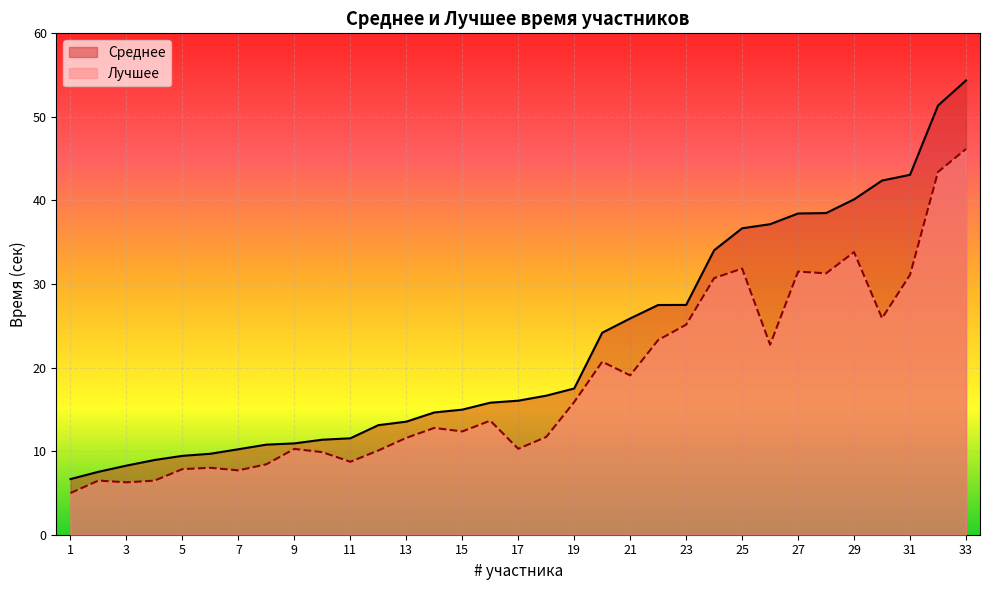

How many lines are shown in the chart?

2